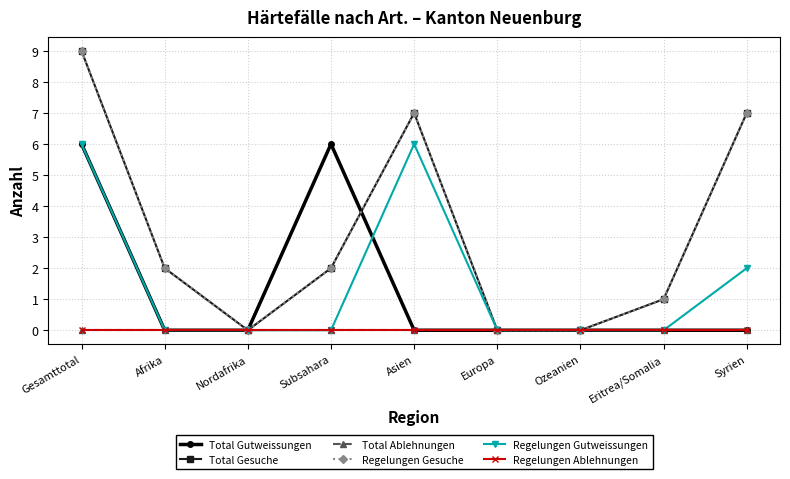

At which category does the chart reach its minimum across all series?

Afrika